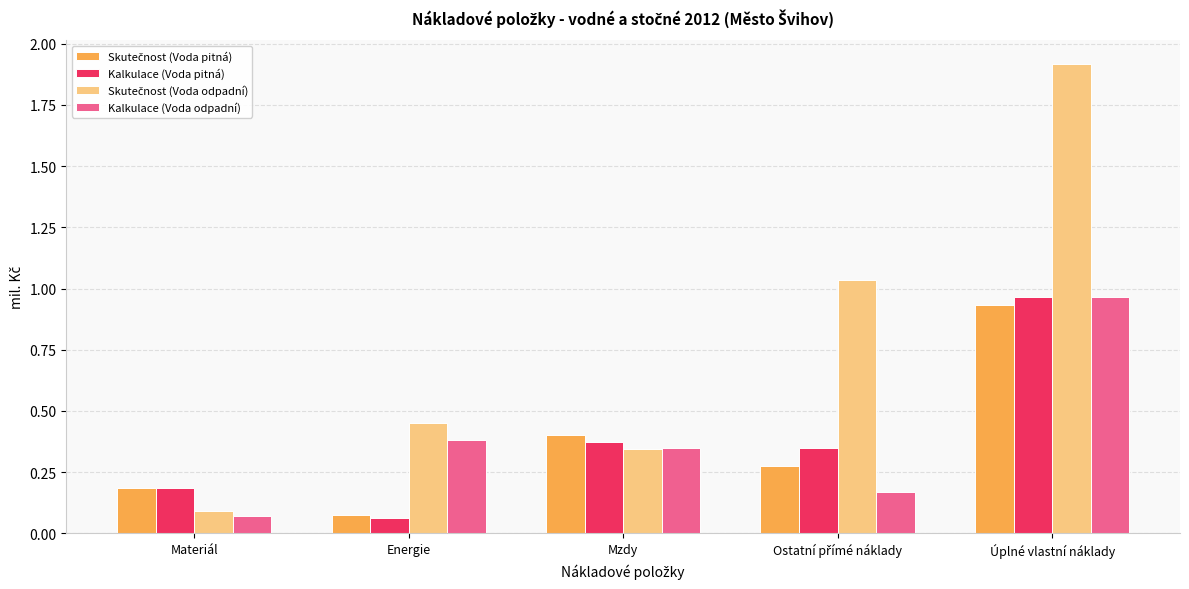

At which label does Kalkulace (Voda pitná) reach its peak?

Úplné vlastní náklady